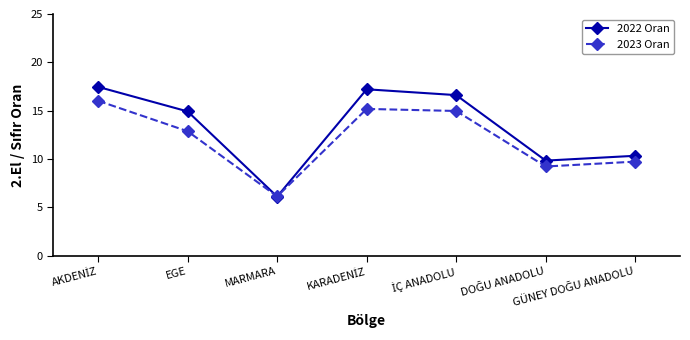

Which series has the largest range (max minus min)?

2022 Oran